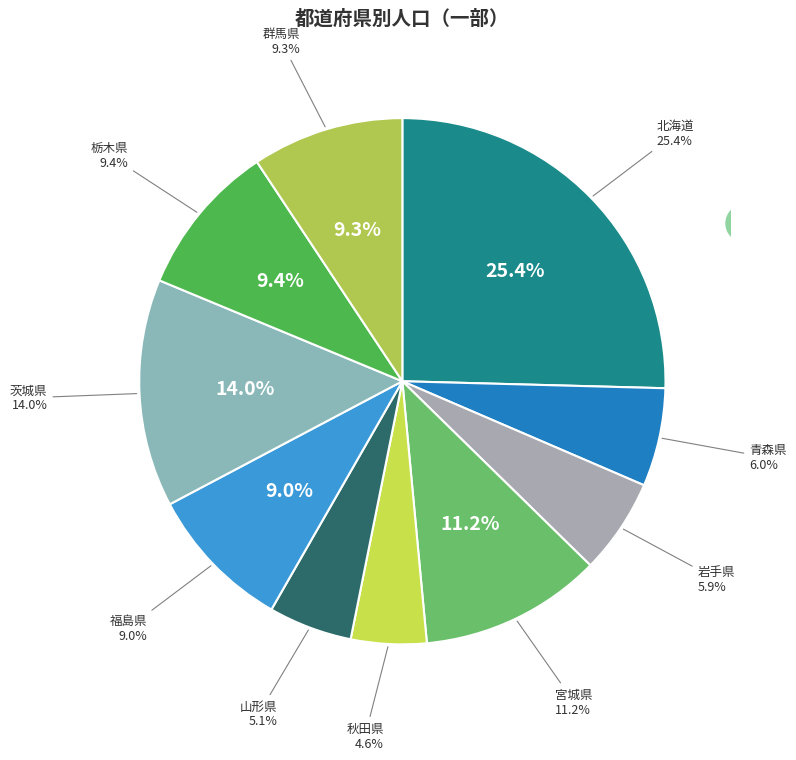

How many segments does this pie chart have?

10